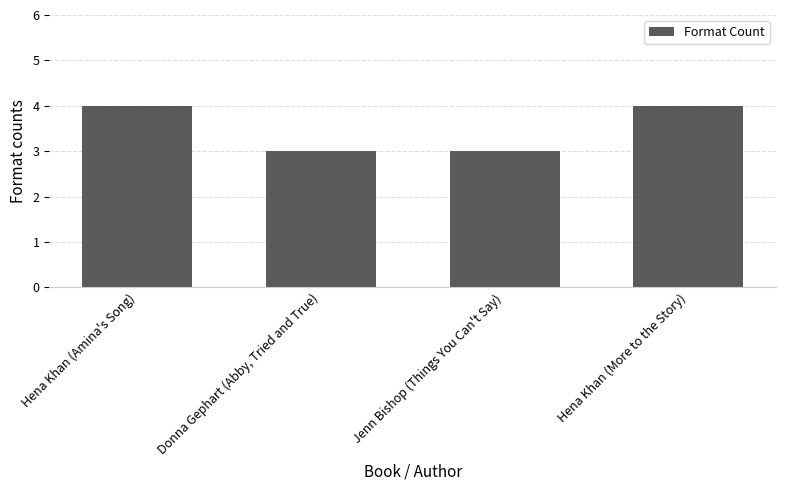

What is the sum of all values?

14